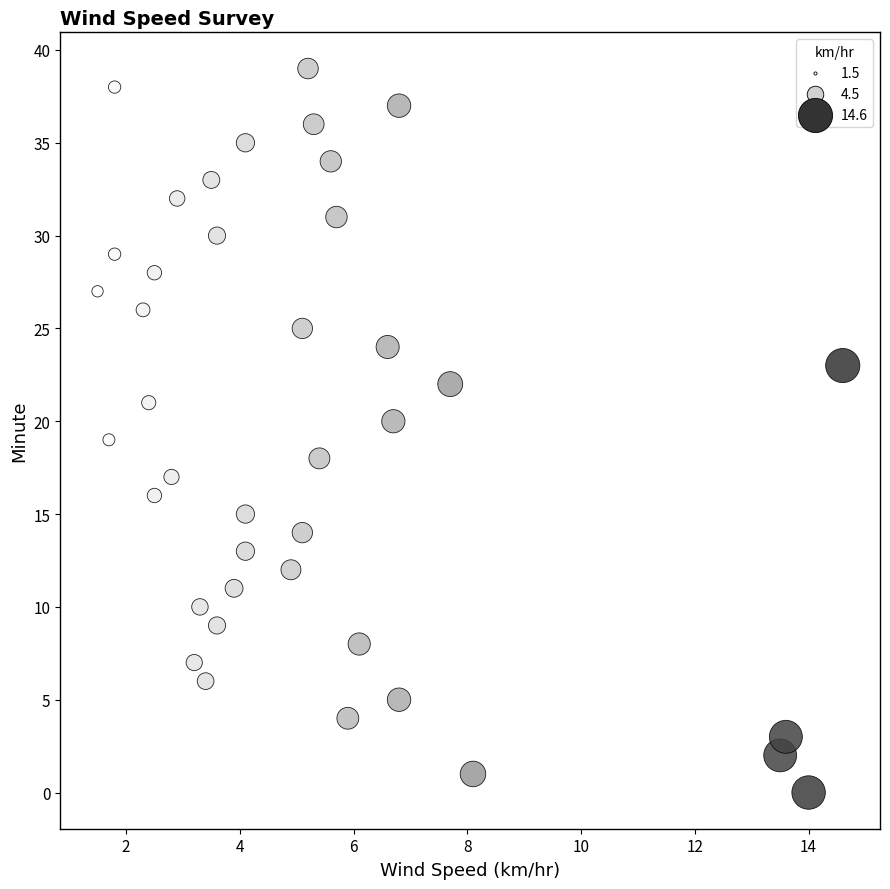

What is the range of Y values (max minus min)?

39